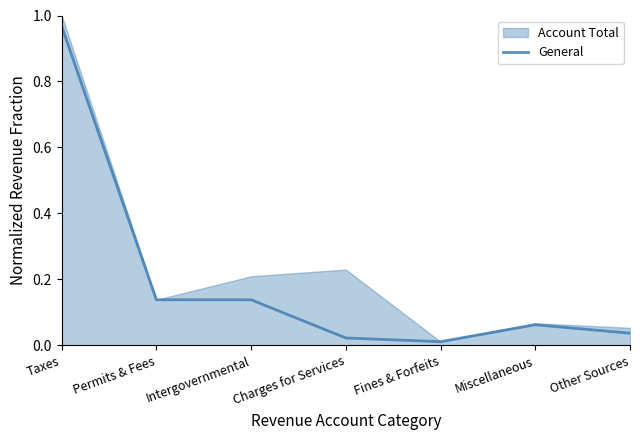

The General series shows 0.2 at Intergovernmental. True or false?

False